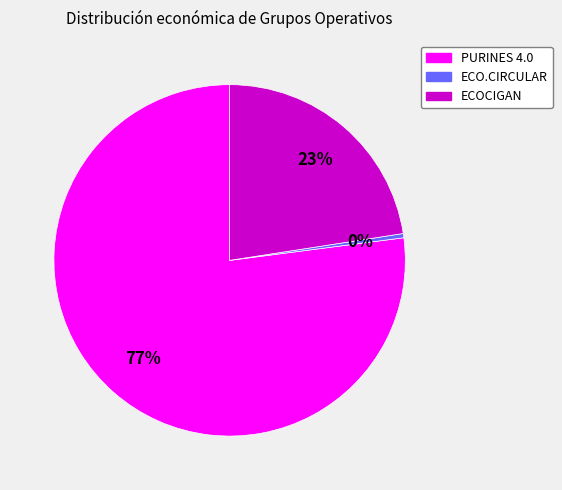

Between ECO.CIRCULAR and ECOCIGAN, which is larger?

ECOCIGAN